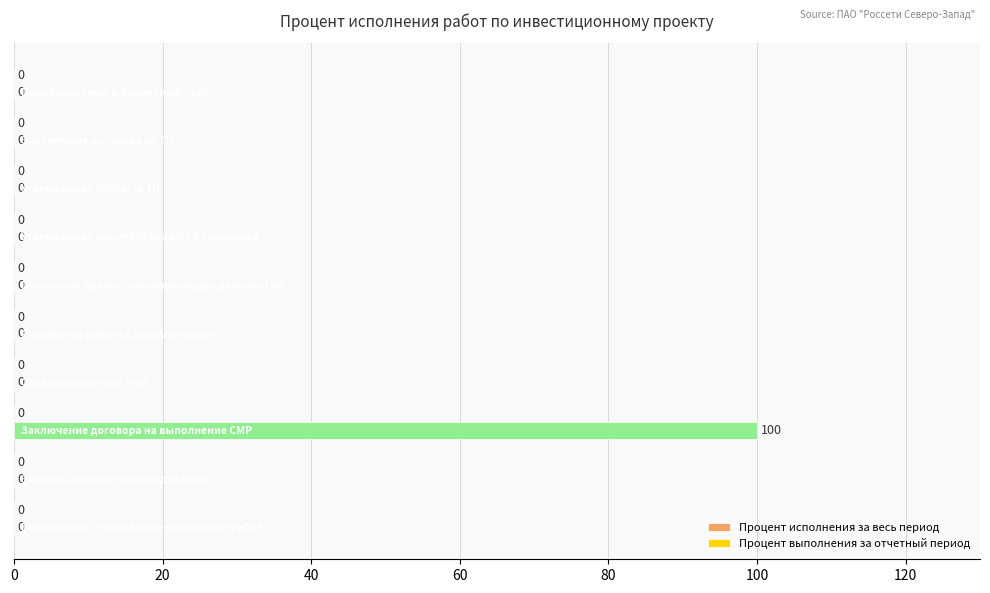

What is the maximum value shown in the chart?

100